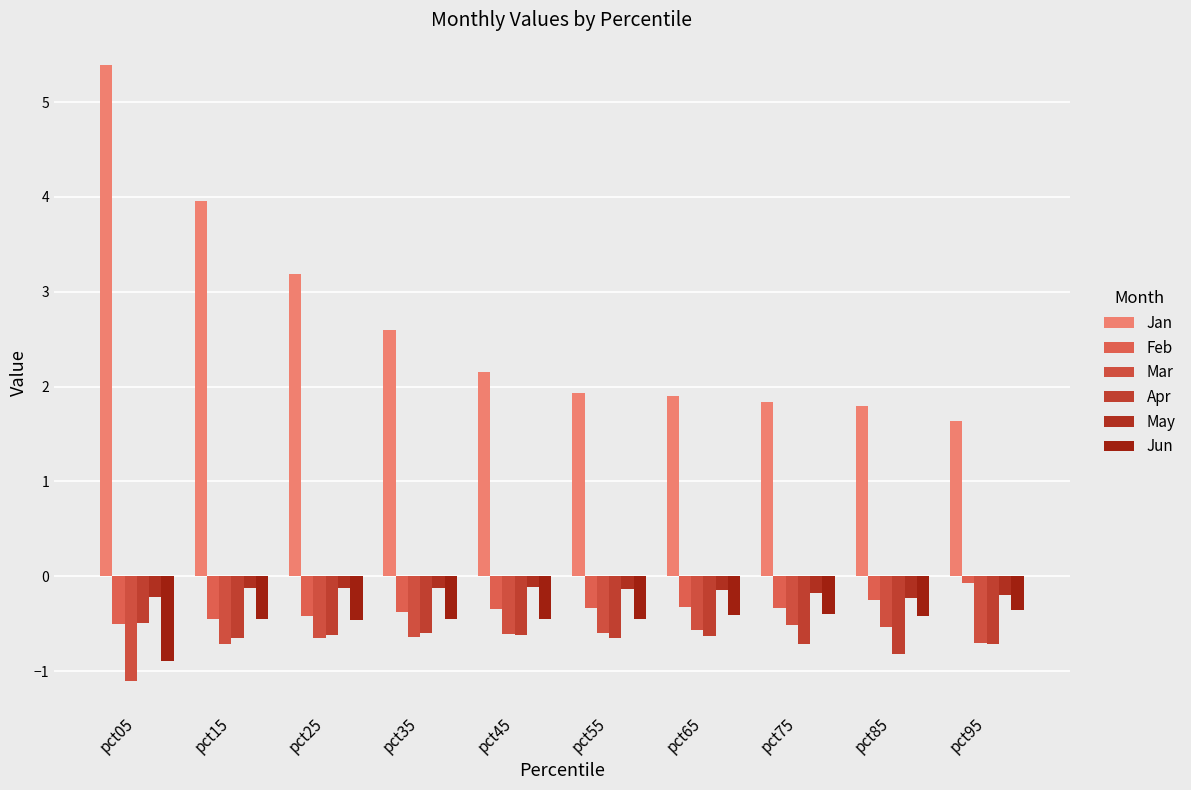

Is the value of Jun at pct15 greater than the value of Apr at pct35?

Yes